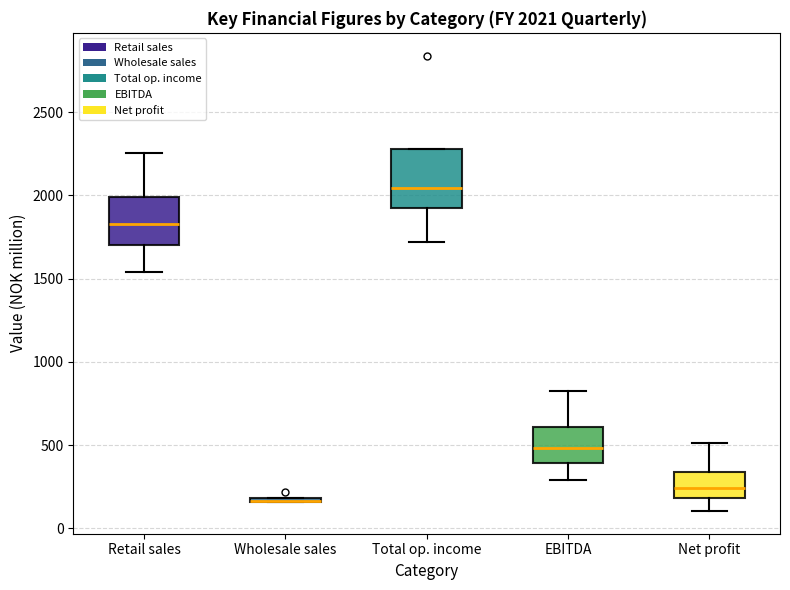

Comparing the boxes themselves (not the whiskers), which one is the tallest?

Total op. income